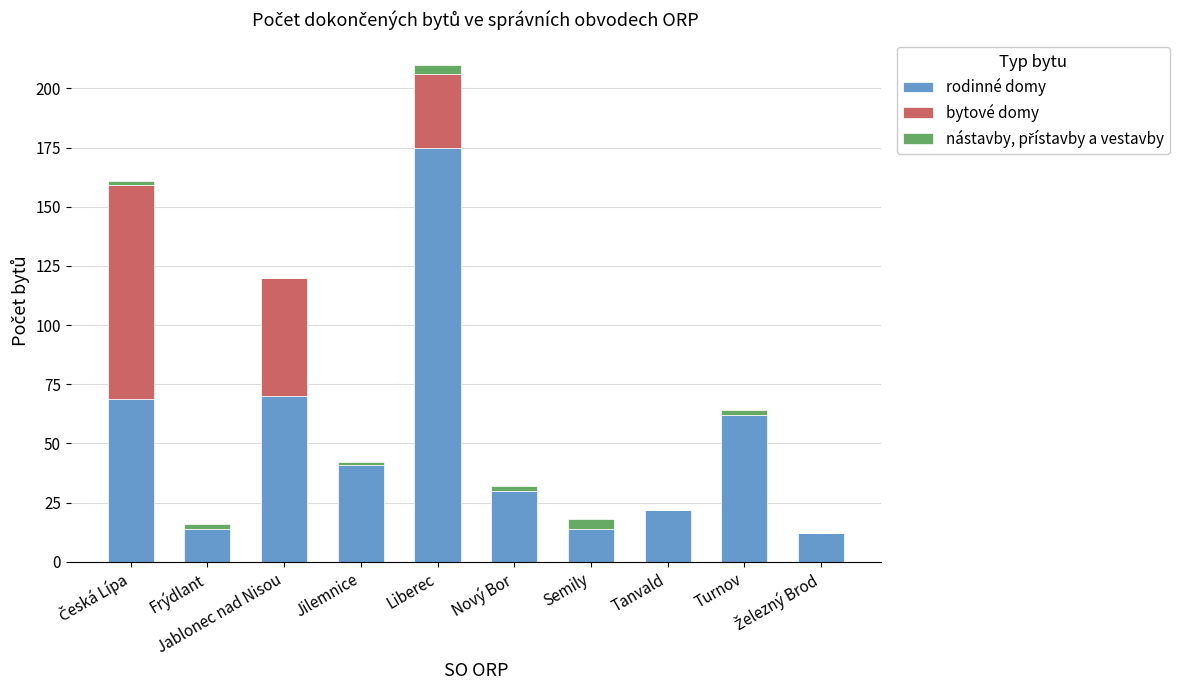

What is the maximum value for rodinné domy?

175